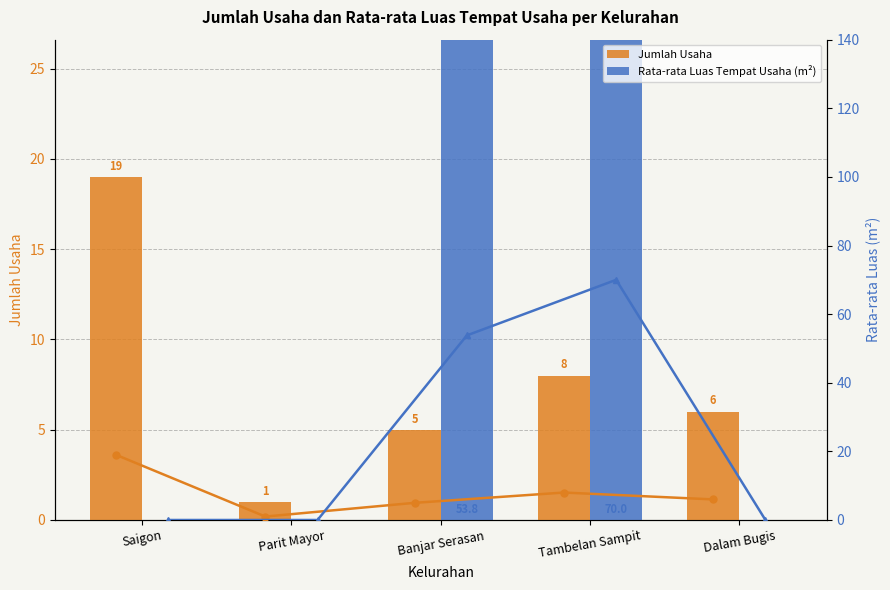

What is the difference between the maximum and minimum values in the Rata-rata Luas Tempat Usaha (m²) series?

70.0